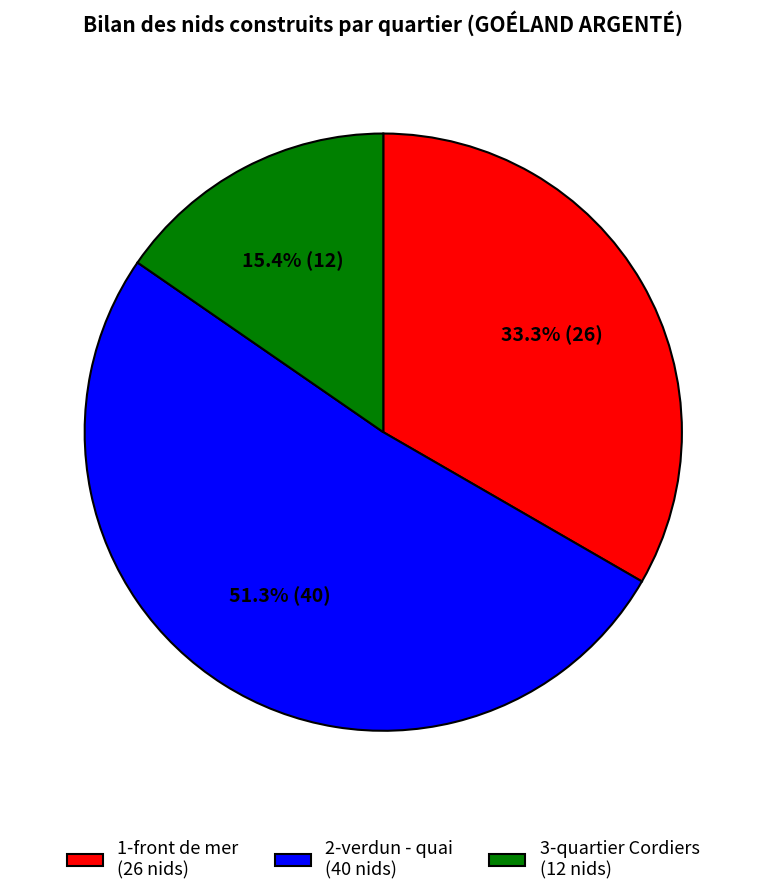

How many slices are in this pie chart?

3